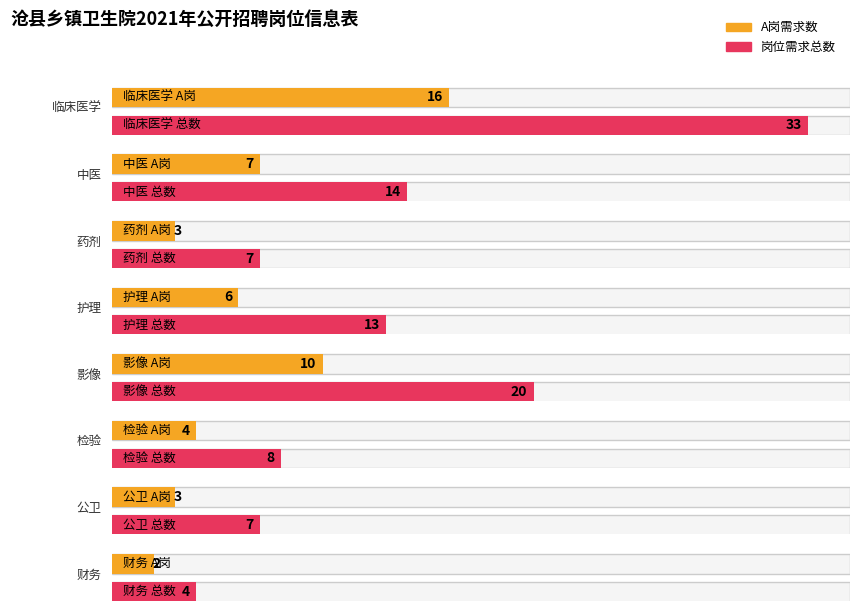

The A岗需求数 series shows 5 at 公卫. True or false?

False